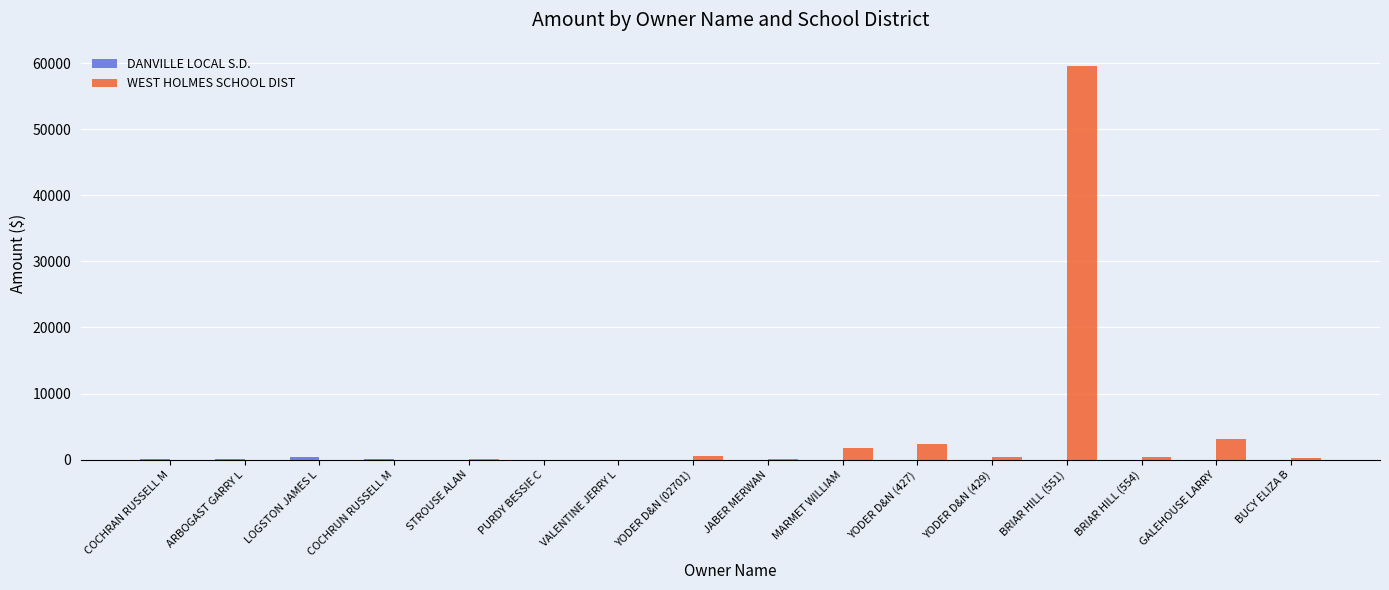

Count the number of categories in the chart.

16